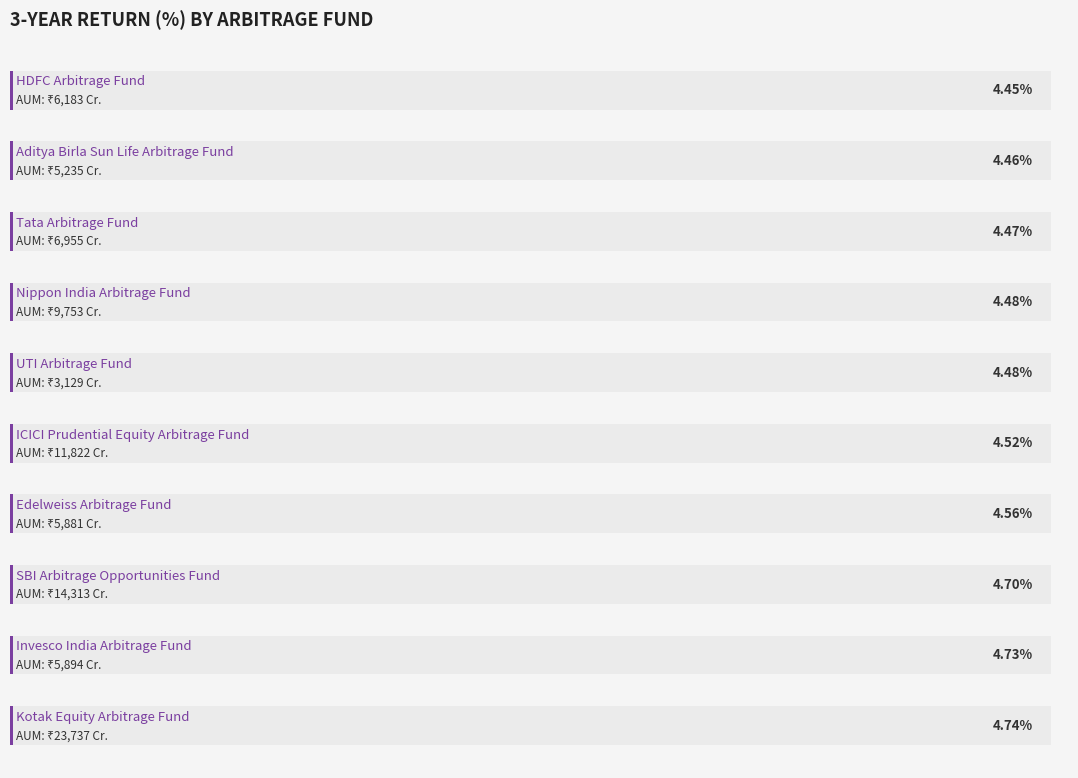

Is it true that the value at 9 is 2.3?

False